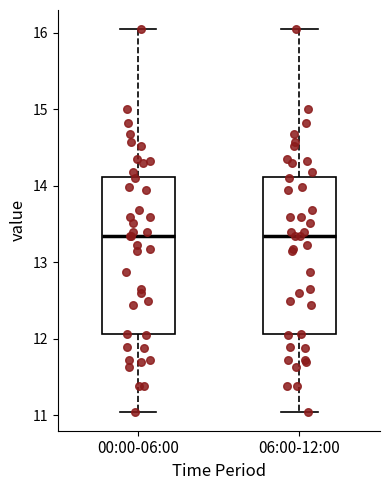

Where is the lower edge of the box for 00:00-06:00 on the y-axis? The values are not printed on the chart, so give them approximately, as read against the axis.

12.1